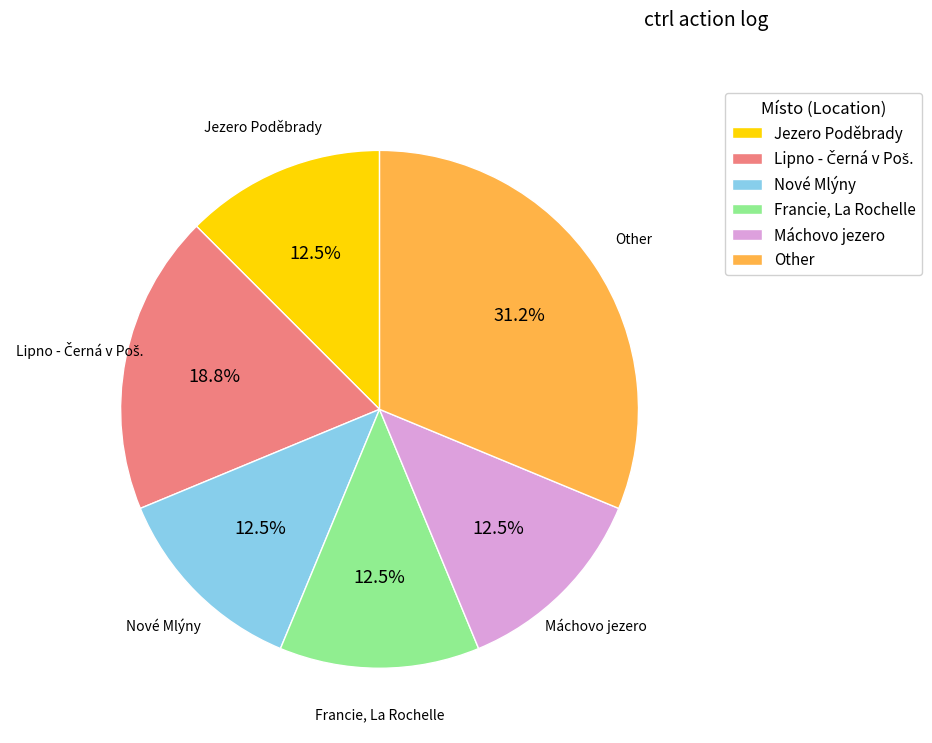

To the nearest percent, what is the difference between the largest and smallest slice percentages?

19%